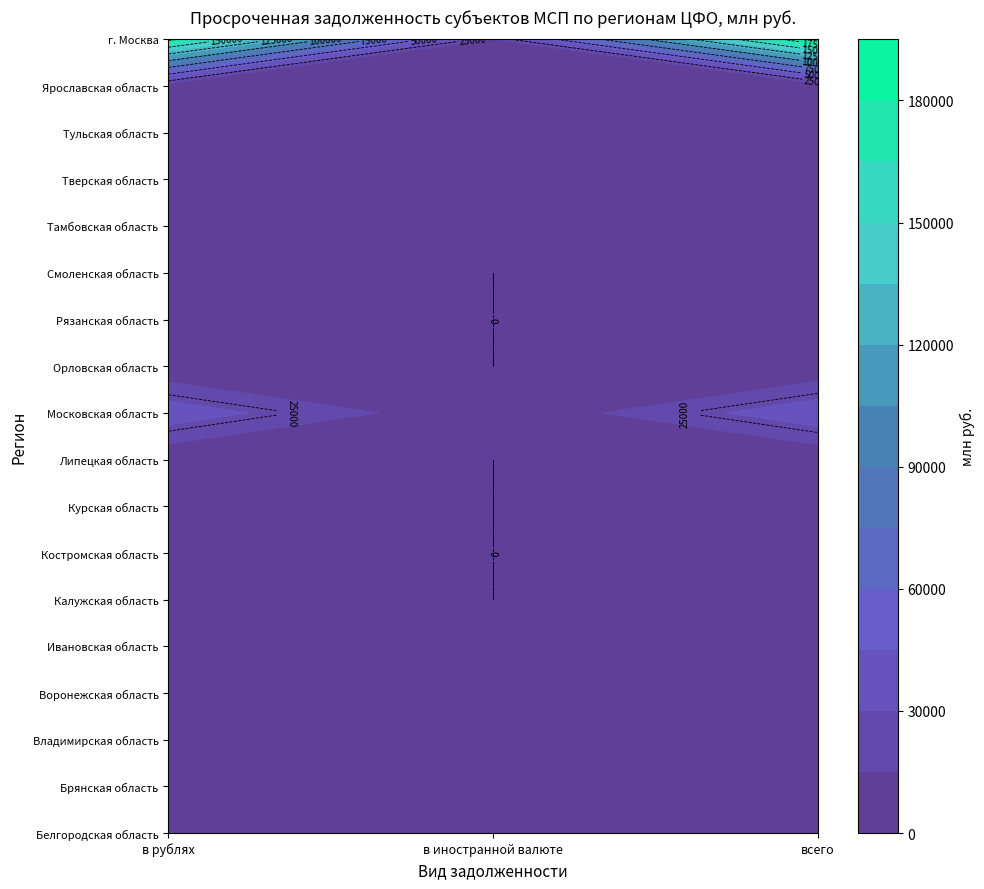

At 0, list the series in order from smallest to largest.

Курская область, Тверская область, Костромская область, Орловская область, Липецкая область, Брянская область, Тамбовская область, Владимирская область, Белгородская область, Смоленская область, Ивановская область, Рязанская область, Калужская область, Ярославская область, Тульская область, Воронежская область, Московская область, г. Москва